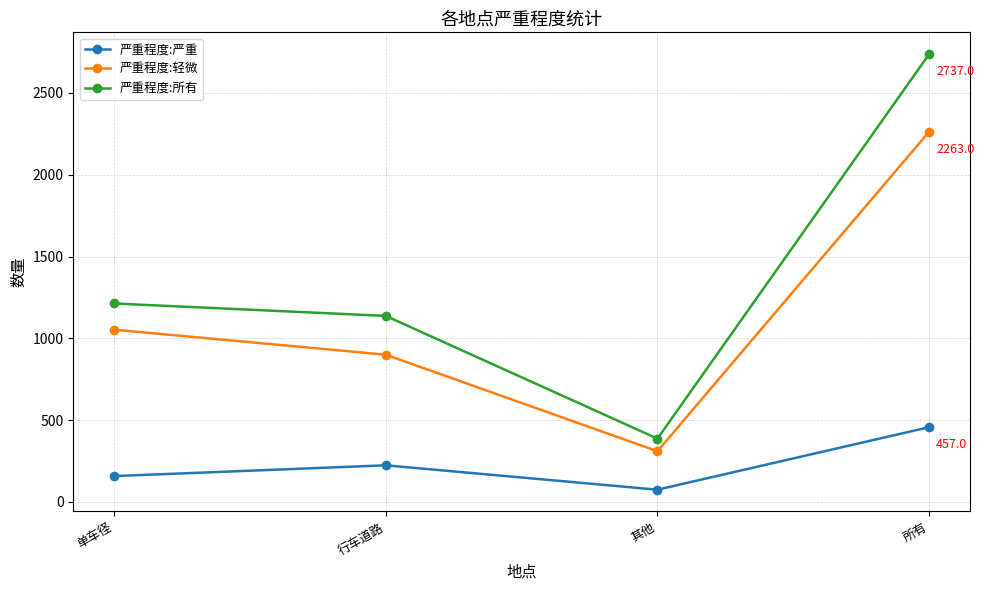

What is the label of the 3rd point from the left?

其他